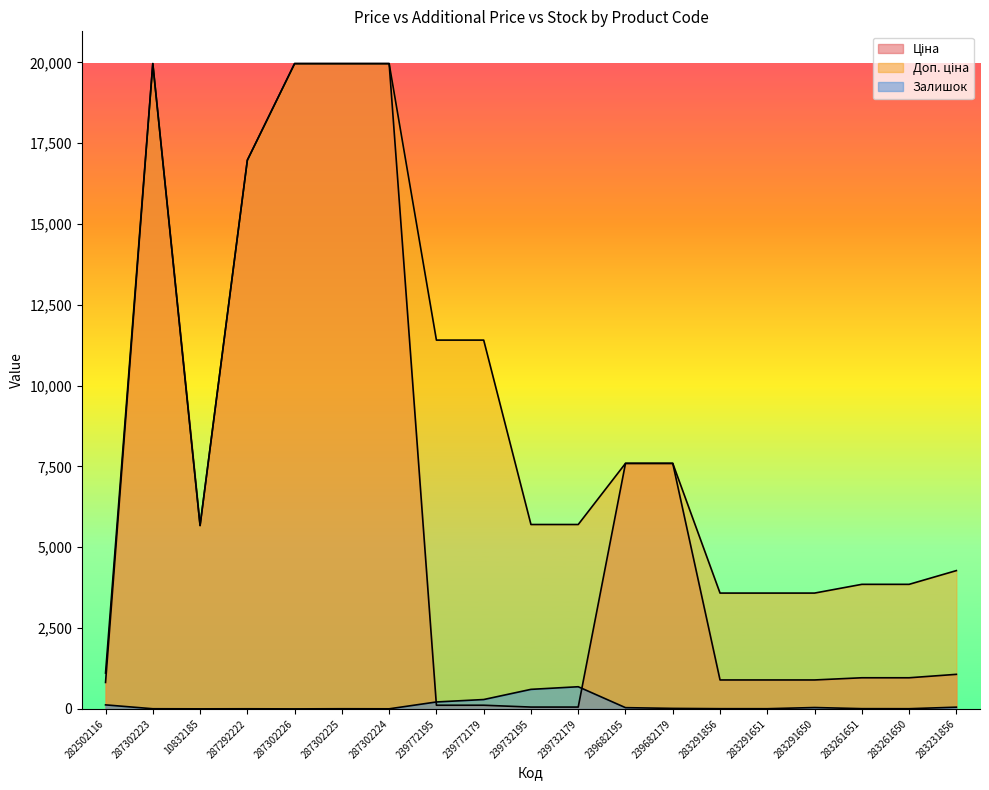

What are all the series names shown in the legend?

Ціна, Доп. ціна, Залишок